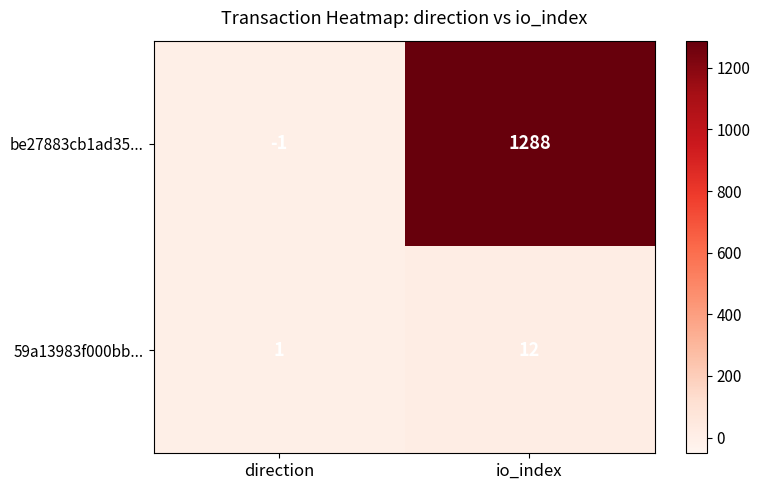

How many values in the 59a13983f000bb... series are below 12?

1